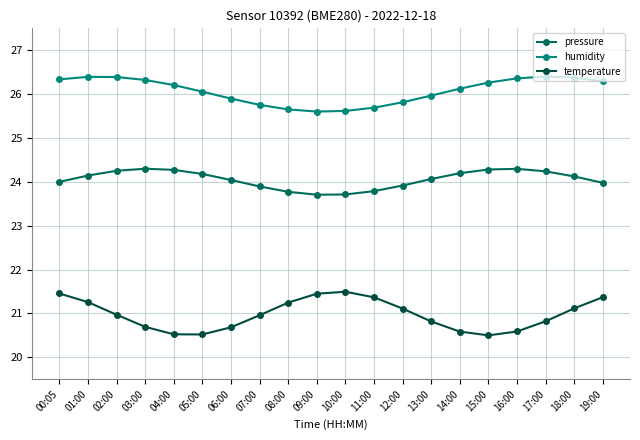

What is the minimum value shown in the chart?

20.5